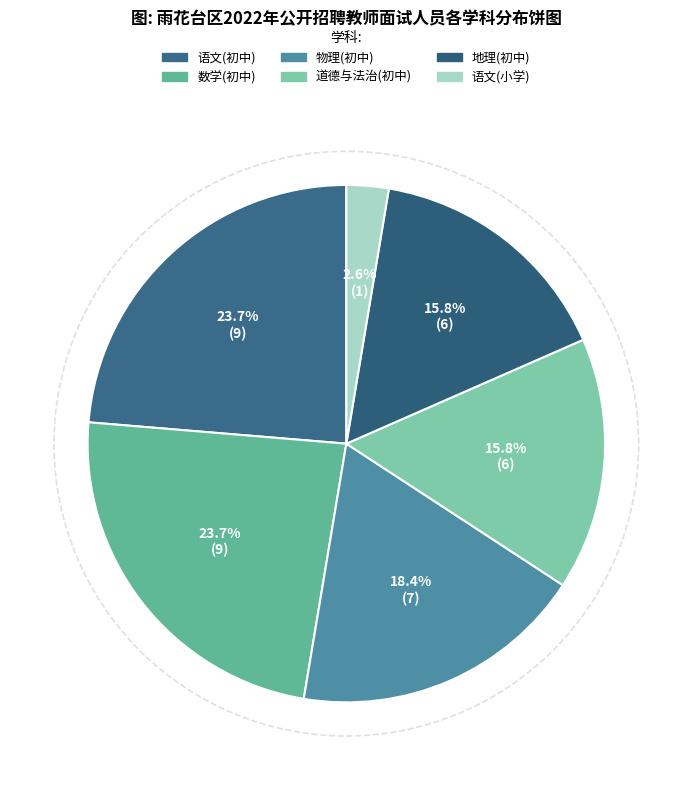

How many slices are in this pie chart?

6